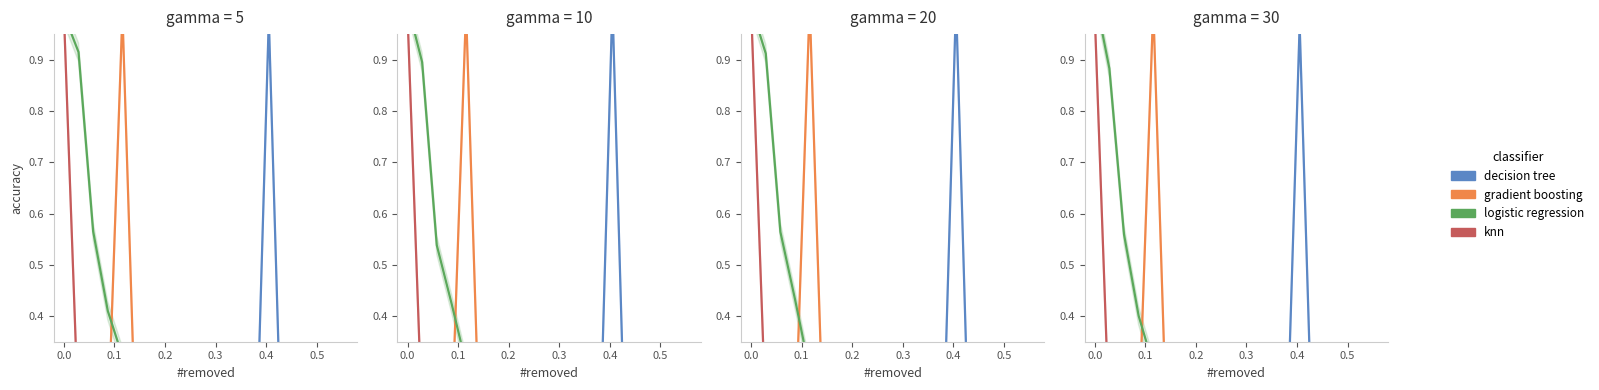

What is the greatest value displayed?

1.0